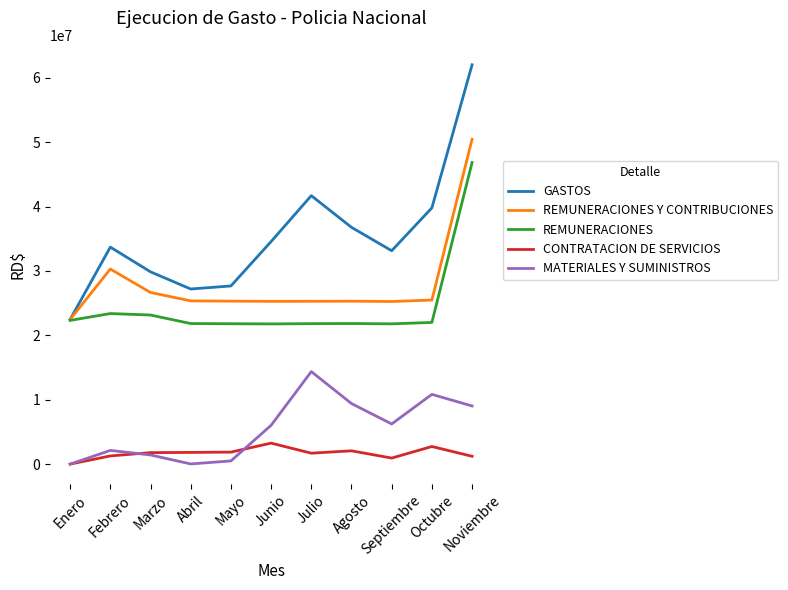

What is the difference between the MATERIALES Y SUMINISTROS values at Noviembre and Febrero?

6900130.5